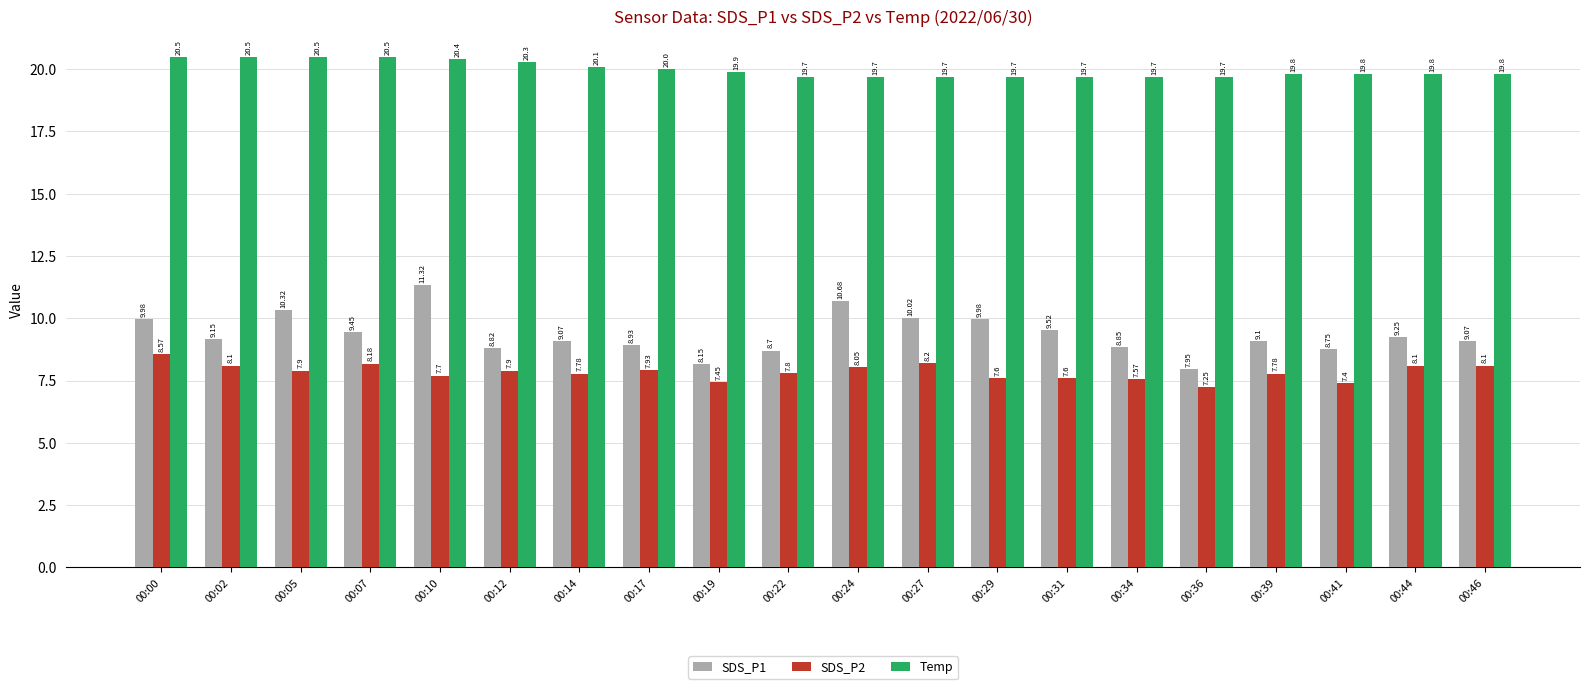

Rank the series at 00:29 from lowest to highest value.

SDS_P2, SDS_P1, Temp